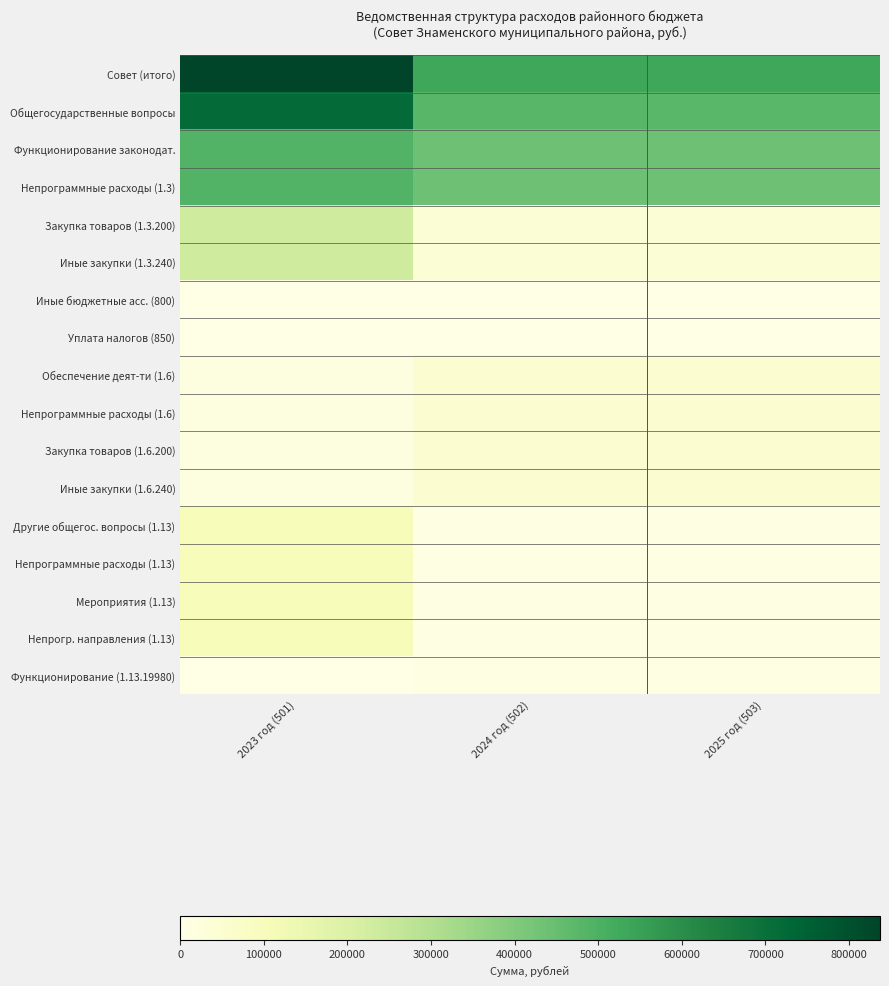

Which has a higher value, 2024 год (502) or 2023 год (501)?

2023 год (501)